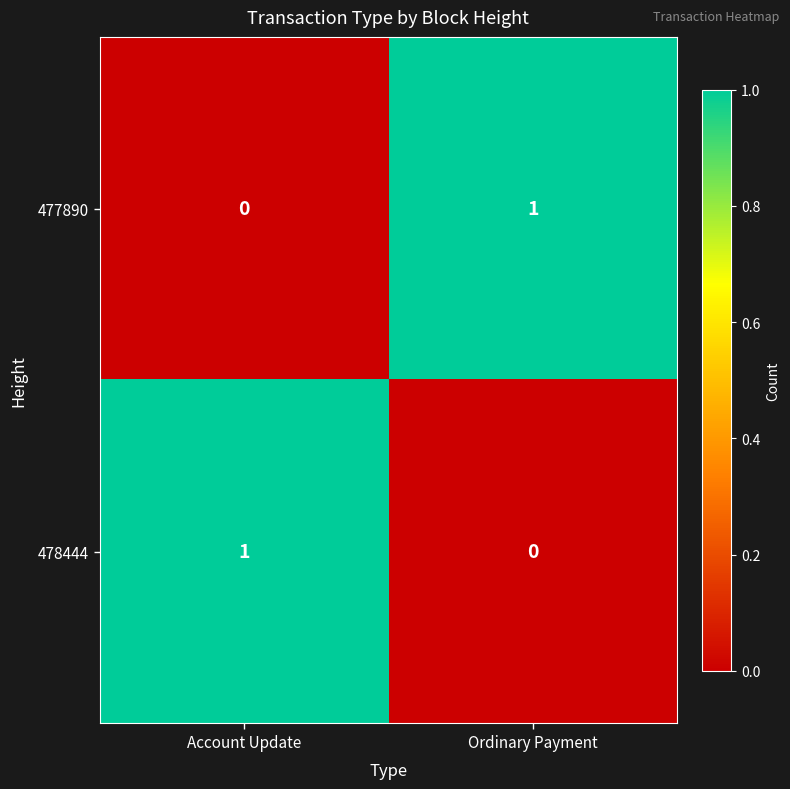

The value of 477890 at Ordinary Payment is 2. True or false?

False